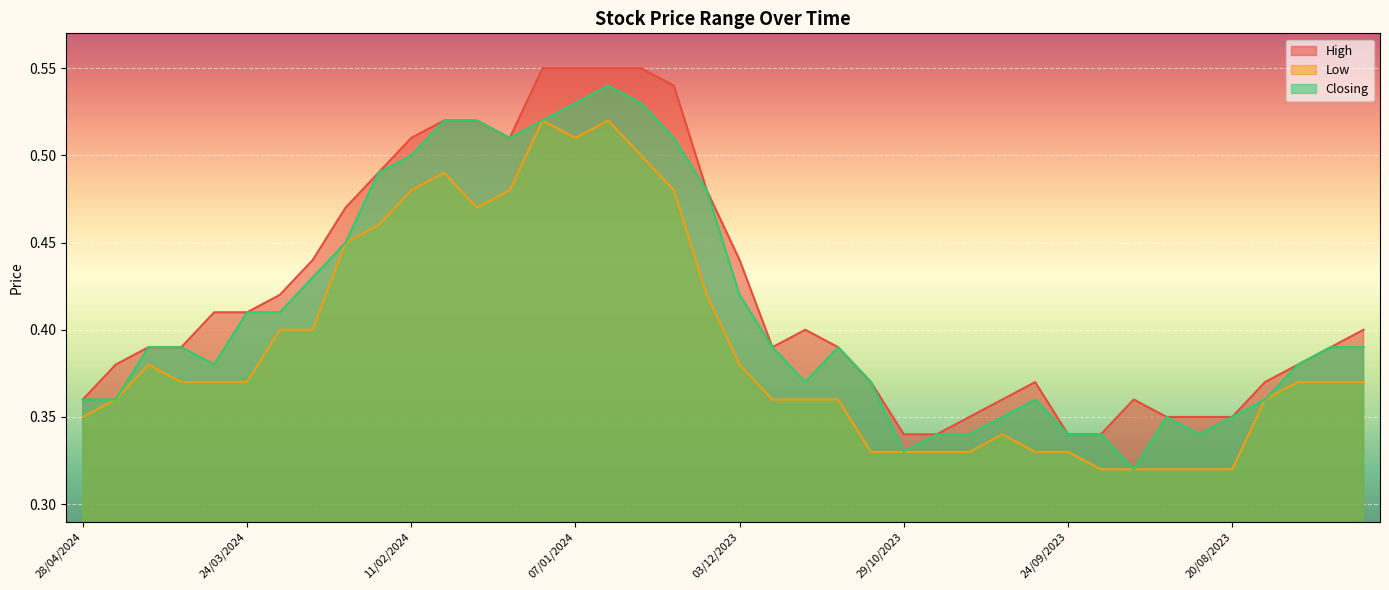

What is the difference between the maximum and second lowest values in the Closing series?

0.2